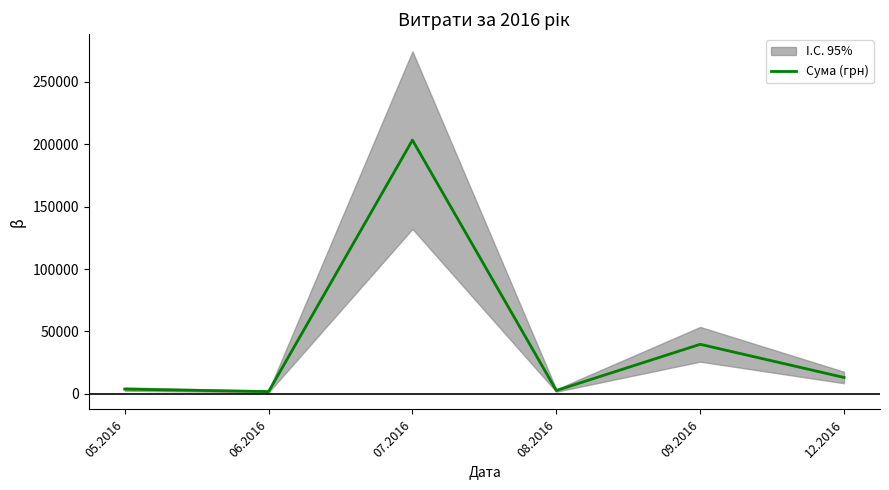

The value at 08.2016 is 1828.6. True or false?

False